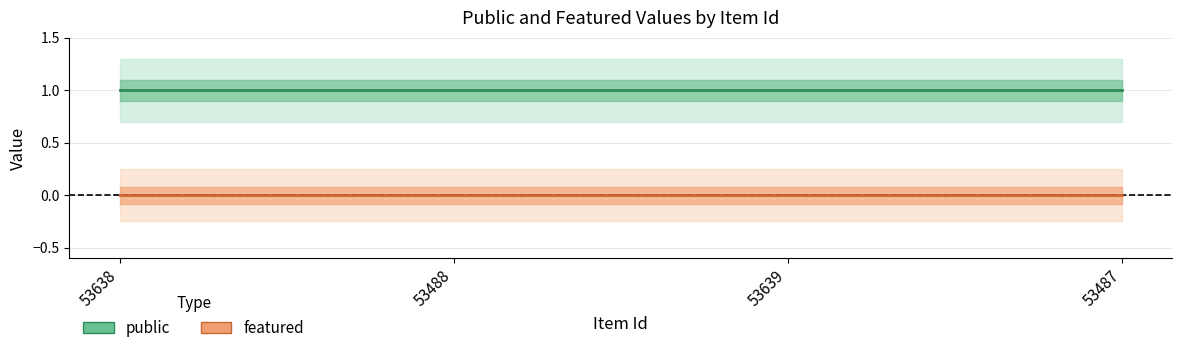

True or false: public and featured cross at least once.

False